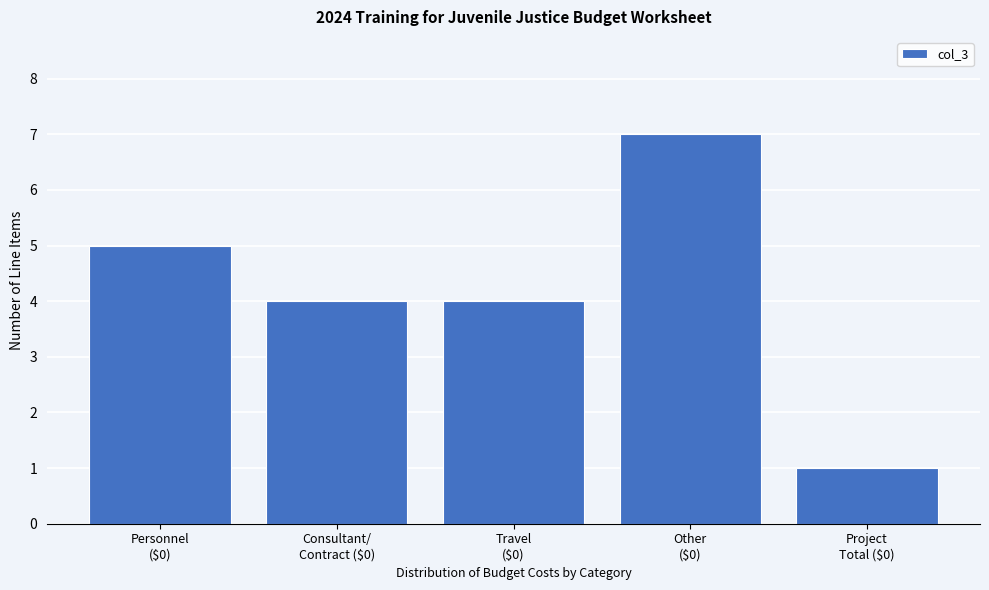

Reading right to left, what are all the values shown in this chart?

1	7	4	4	5